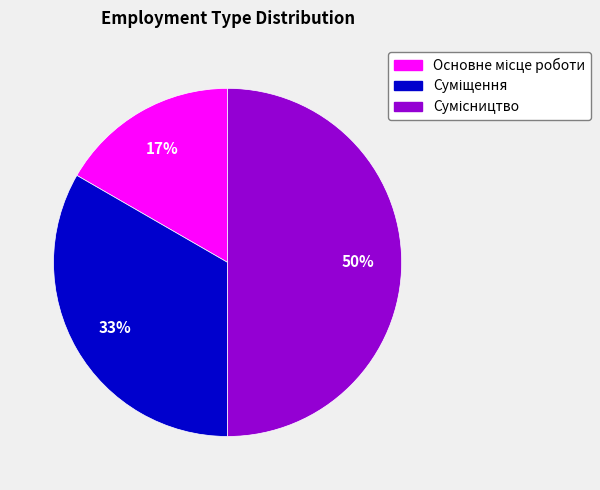

To the nearest percent, what is the average slice percentage?

33%